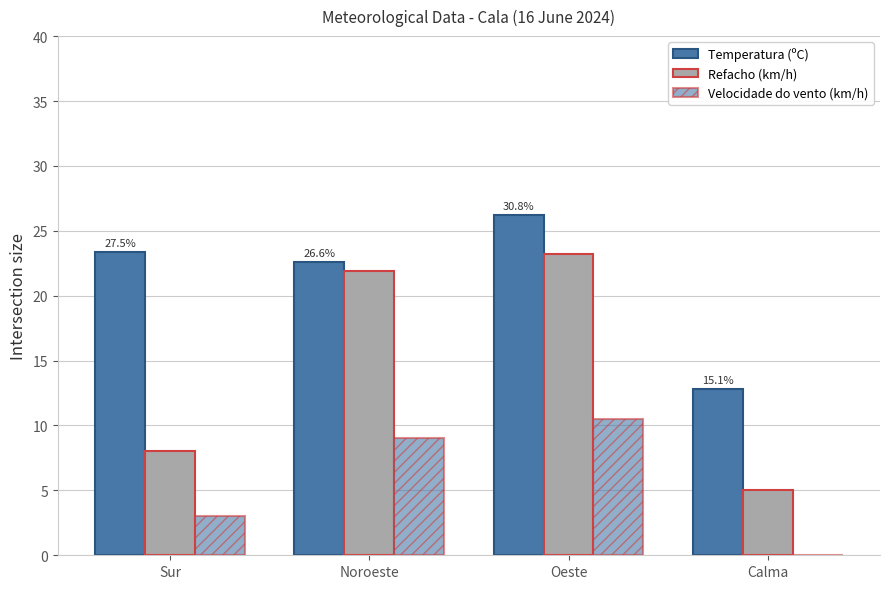

List the series in order of their peak value, highest first.

Temperatura (ºC), Refacho (km/h), Velocidade do vento (km/h)